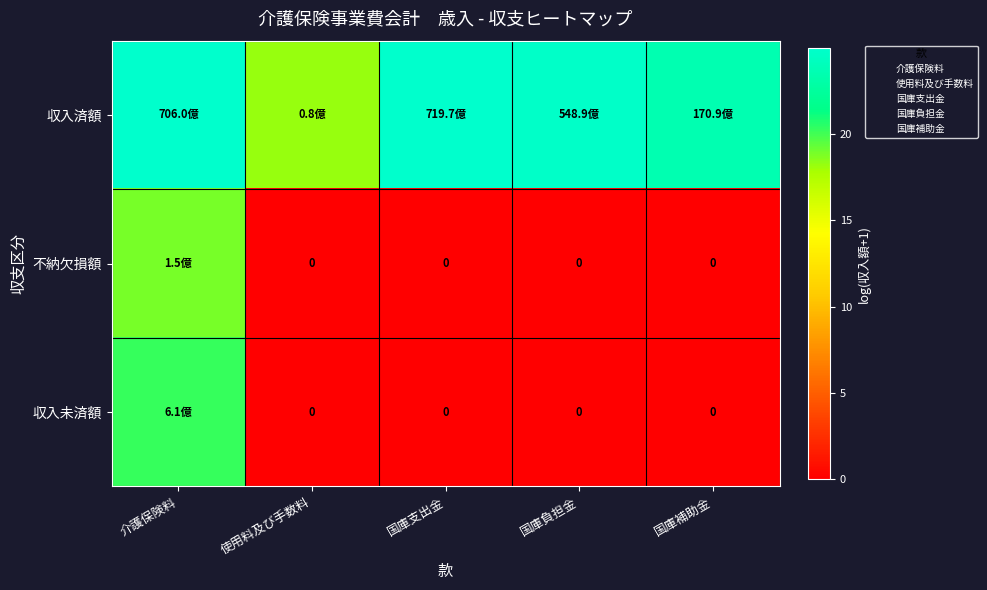

How many data points in 収入未済額 are above 0?

1